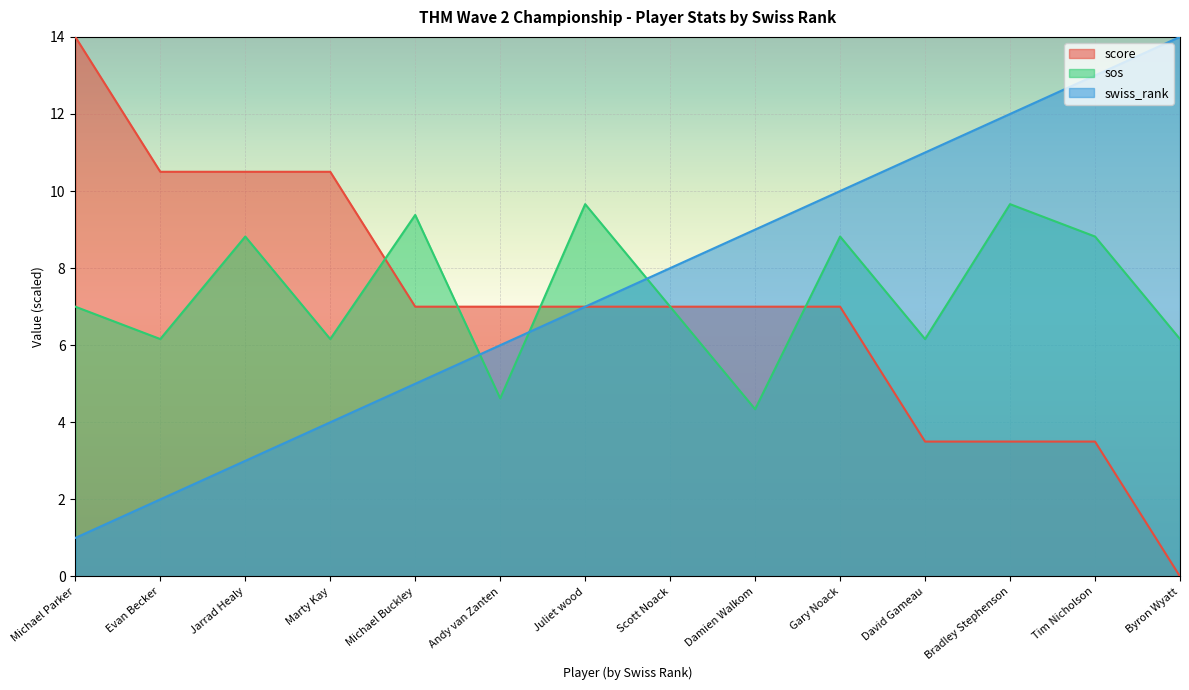

List the series in order of their peak value, lowest first.

sos, score, swiss_rank